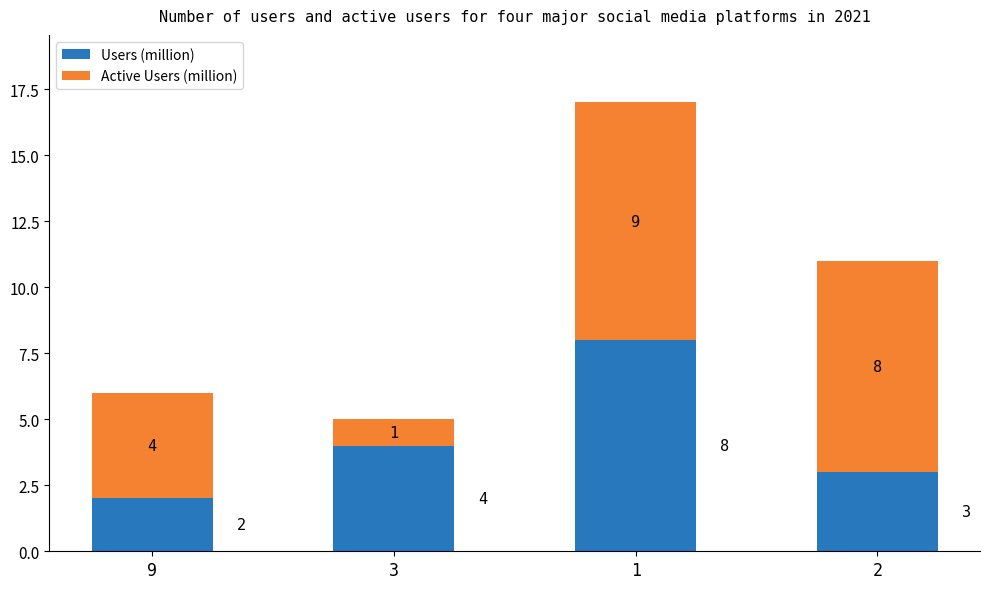

At which label does Users (million) reach its peak?

1